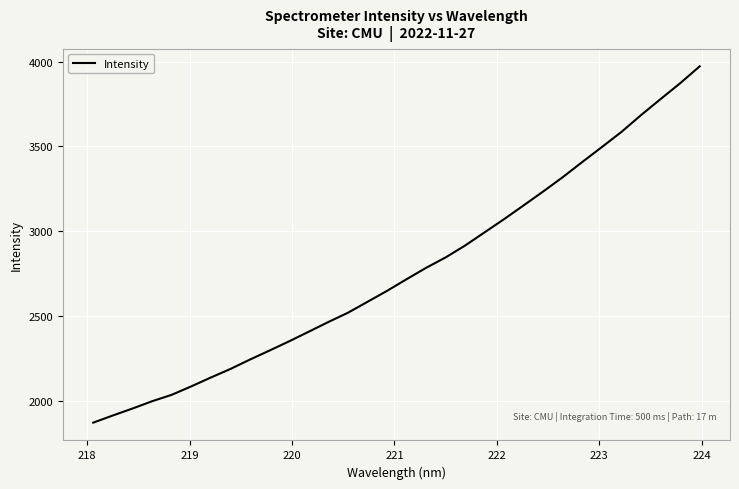

Is this an area chart (filled region under the line)?

No